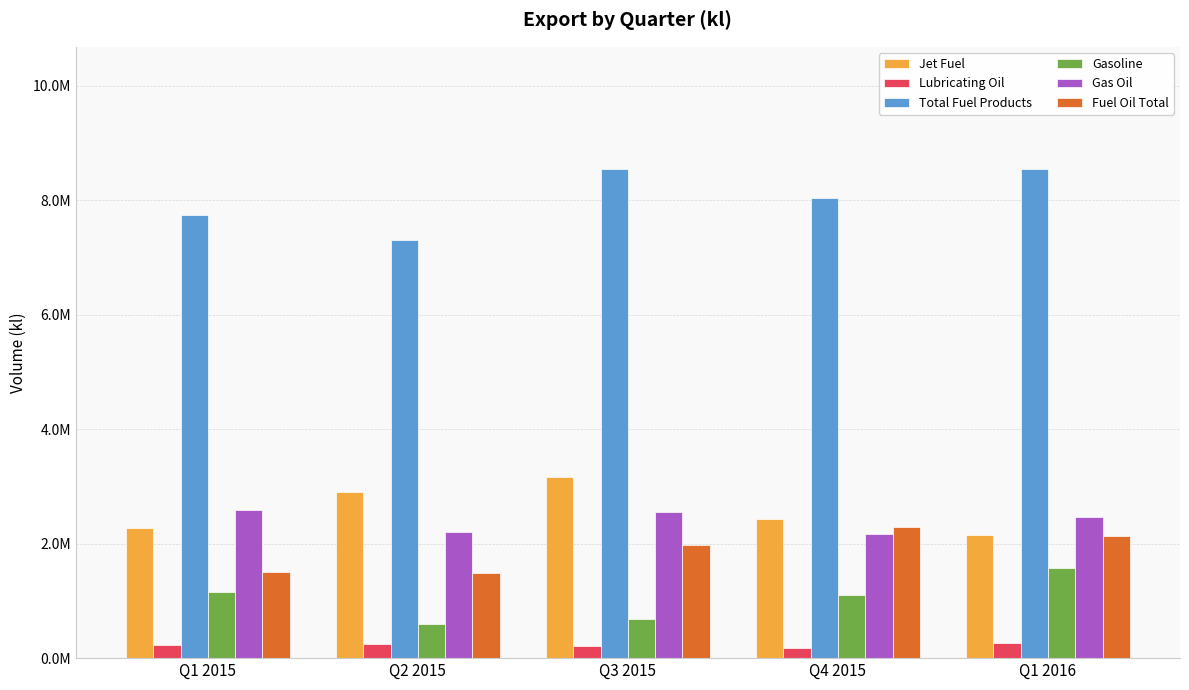

Does the chart contain any negative values?

No